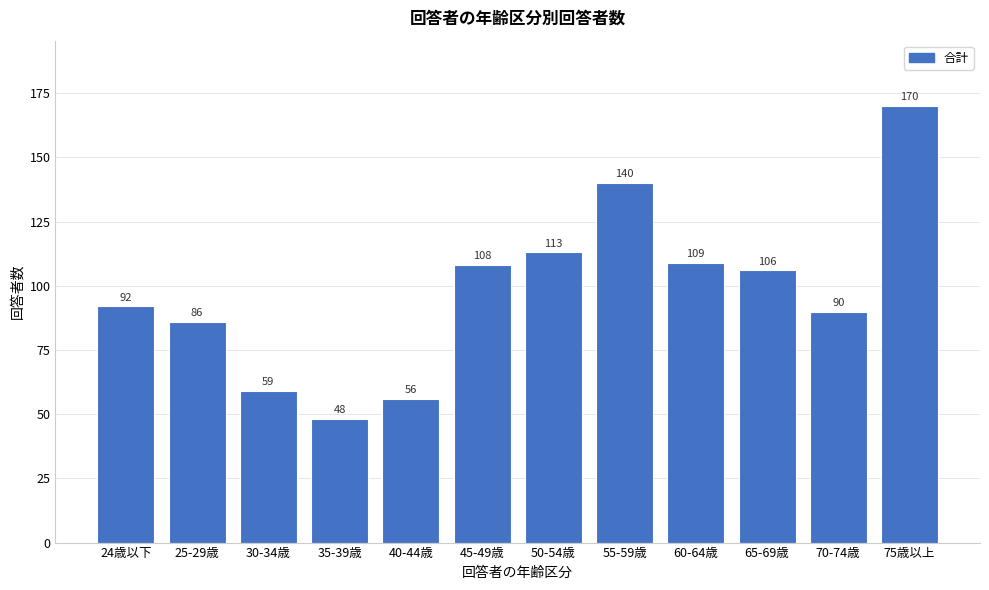

Reading left to right, what are all the values shown in this chart?

92	86	59	48	56	108	113	140	109	106	90	170